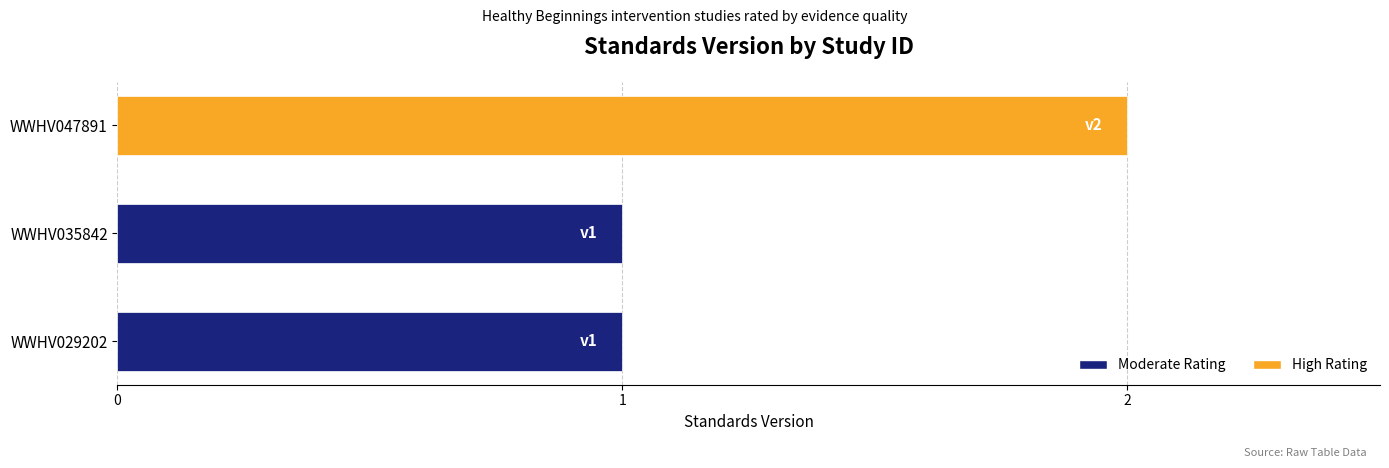

How many series are shown in this chart?

1